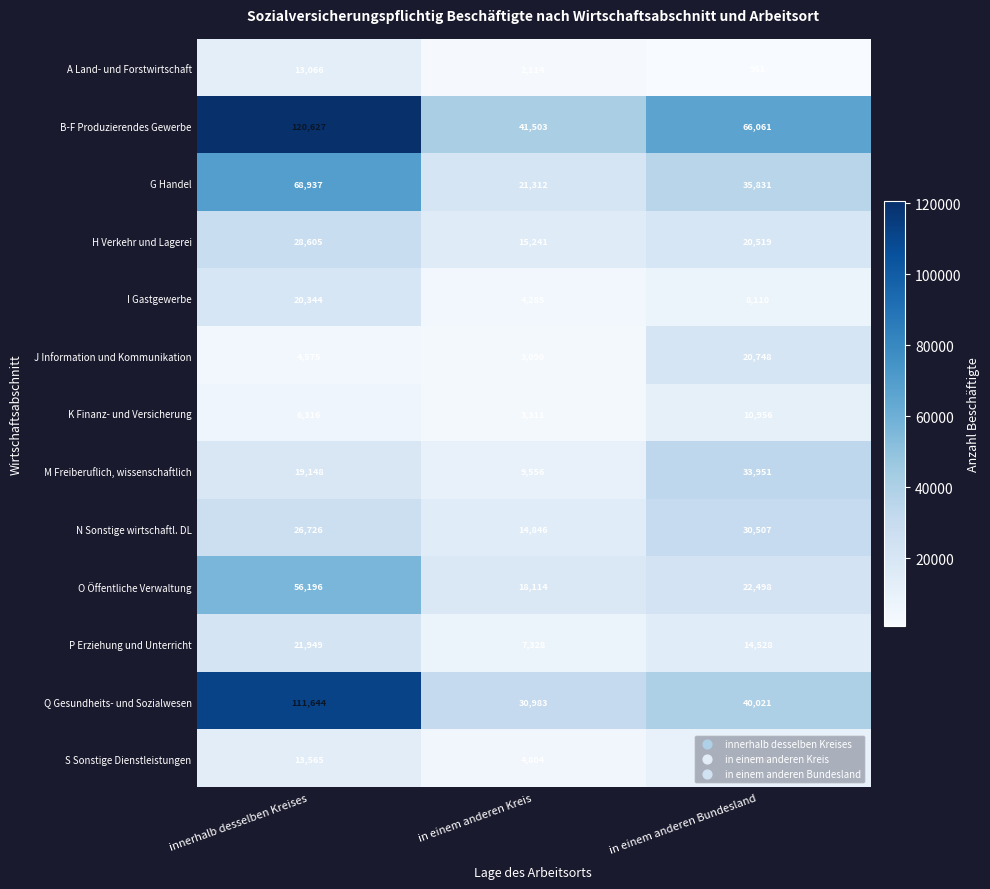

At which category is the sum across all series the highest?

innerhalb desselben Kreises